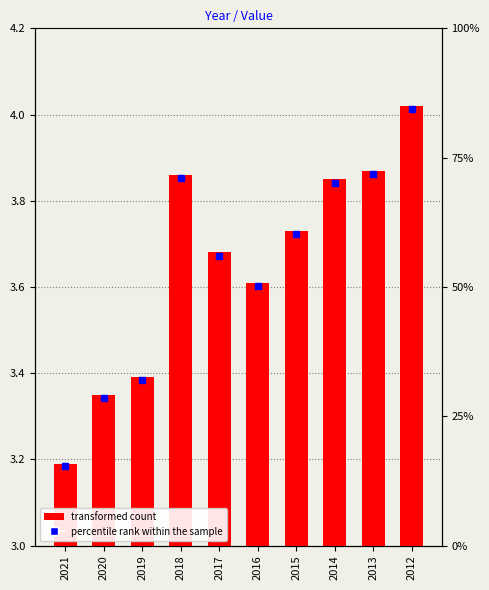

List the labels in order of value, smallest first.

2021, 2020, 2019, 2016, 2017, 2015, 2014, 2018, 2013, 2012